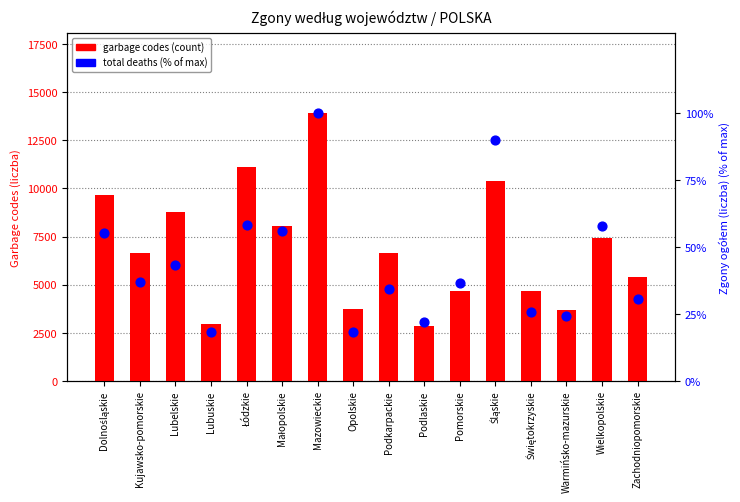

What is the total value across all series at Podlaskie?

2863.9